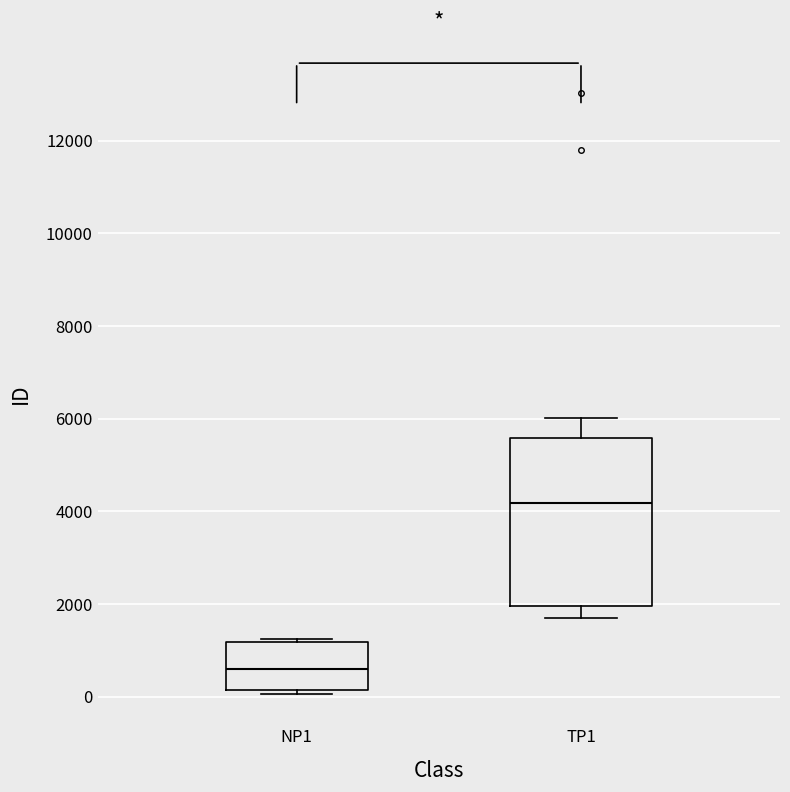

Reading left to right, read every box against the y-axis: the position of its median line, the range the box covers, and the ends of its whiskers. The values are not printed on the chart, so give them approximately, as read against the axis.

NP1: median 600, box 200 to 1200, whiskers 0 to 1200
TP1: median 4200, box 2000 to 5600, whiskers 1600 to 6000